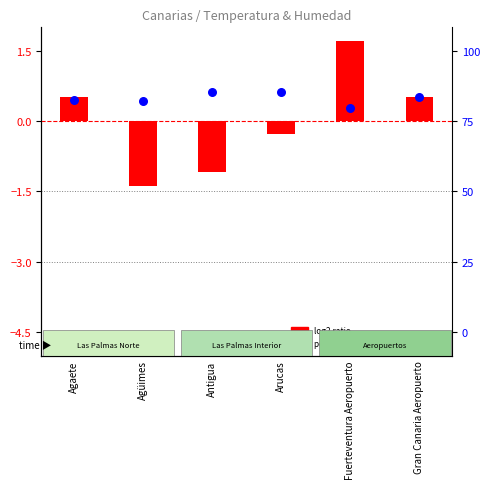

At which category is the sum across all series the highest?

Fuerteventura Aeropuerto